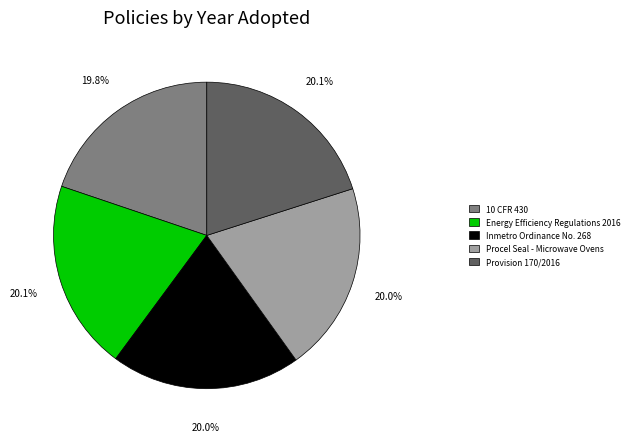

Is there any slice that represents more than half of the pie?

No